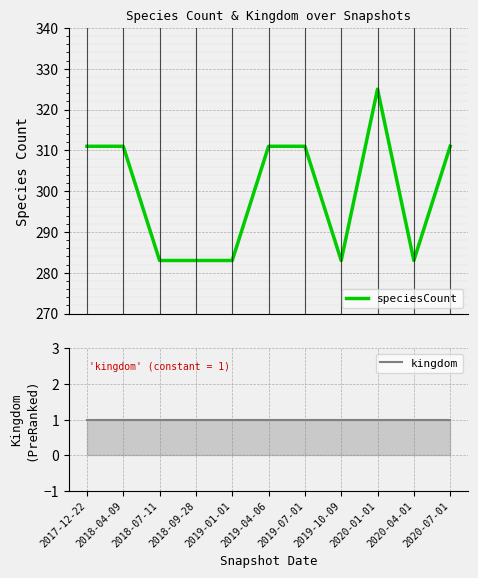

True or false: speciesCount has a value of 325 at 2020-01-01.

True